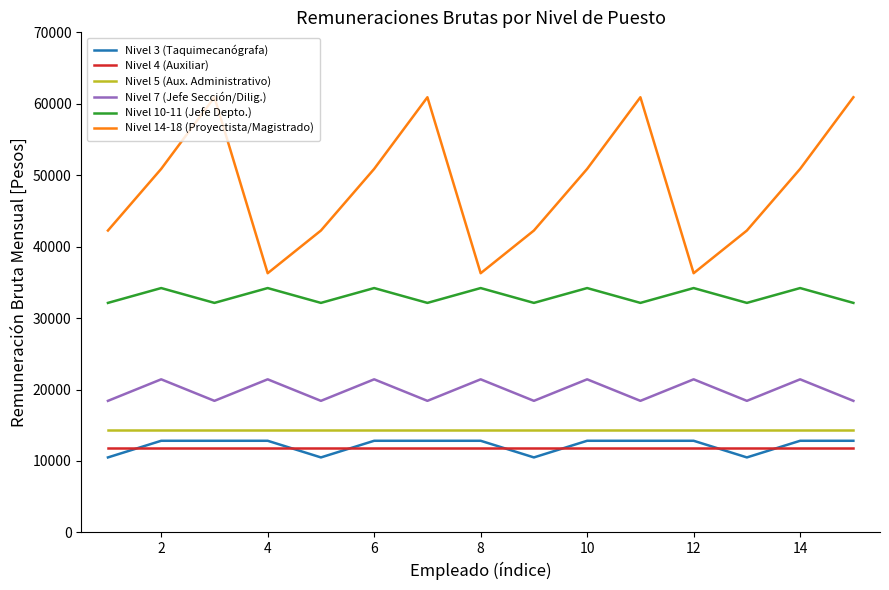

What is the greatest value displayed?

60914.0